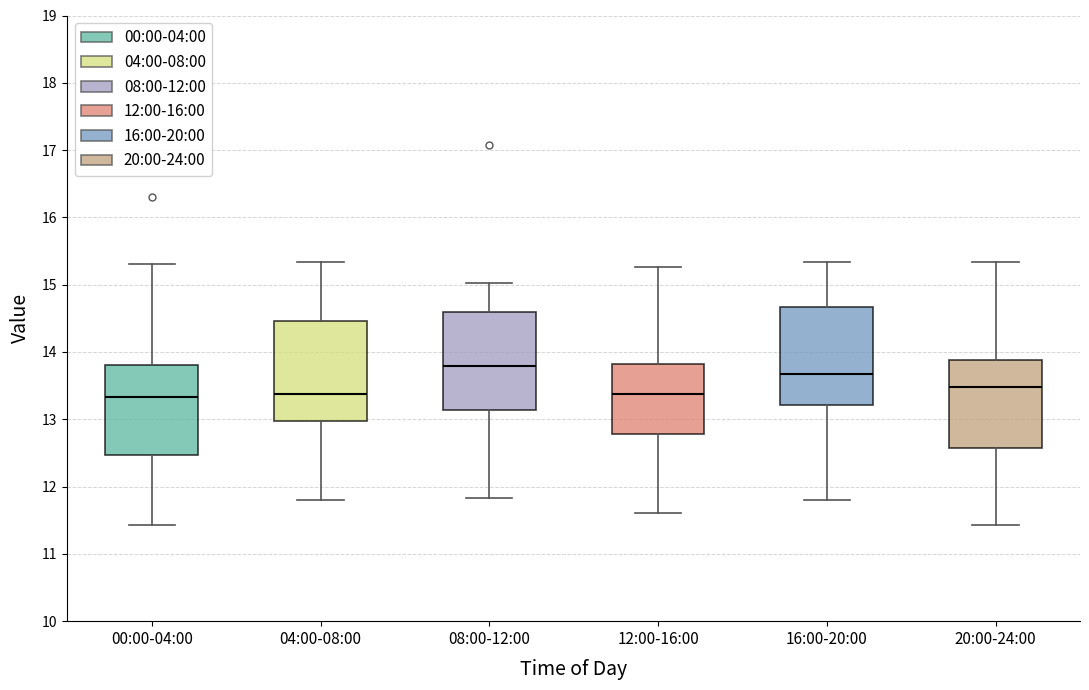

Reading left to right, transcribe this box plot: for each box, give where its median line is, the range the box spans, and where its two whiskers end, as read against the y-axis. The values are not printed on the chart, so give them approximately, as read against the axis.

00:00-04:00: median 13.3, box 12.5 to 13.8, whiskers 11.4 to 15.3
04:00-08:00: median 13.4, box 13.0 to 14.5, whiskers 11.8 to 15.3
08:00-12:00: median 13.8, box 13.1 to 14.6, whiskers 11.8 to 15.0
12:00-16:00: median 13.4, box 12.8 to 13.8, whiskers 11.6 to 15.3
16:00-20:00: median 13.7, box 13.2 to 14.7, whiskers 11.8 to 15.3
20:00-24:00: median 13.5, box 12.6 to 13.9, whiskers 11.4 to 15.3